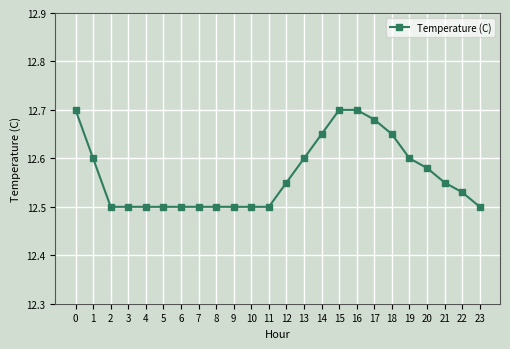

How many values are between 12 and 13?

24